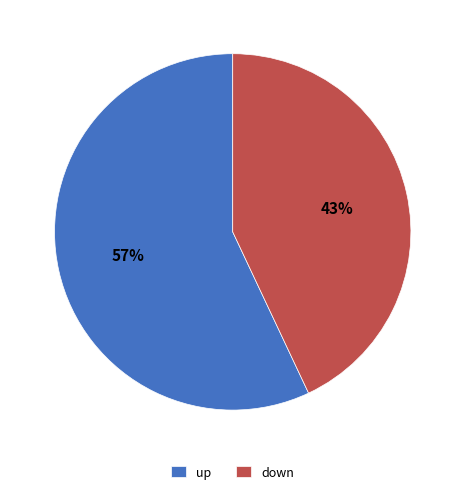

Count the number of slices in the pie.

2